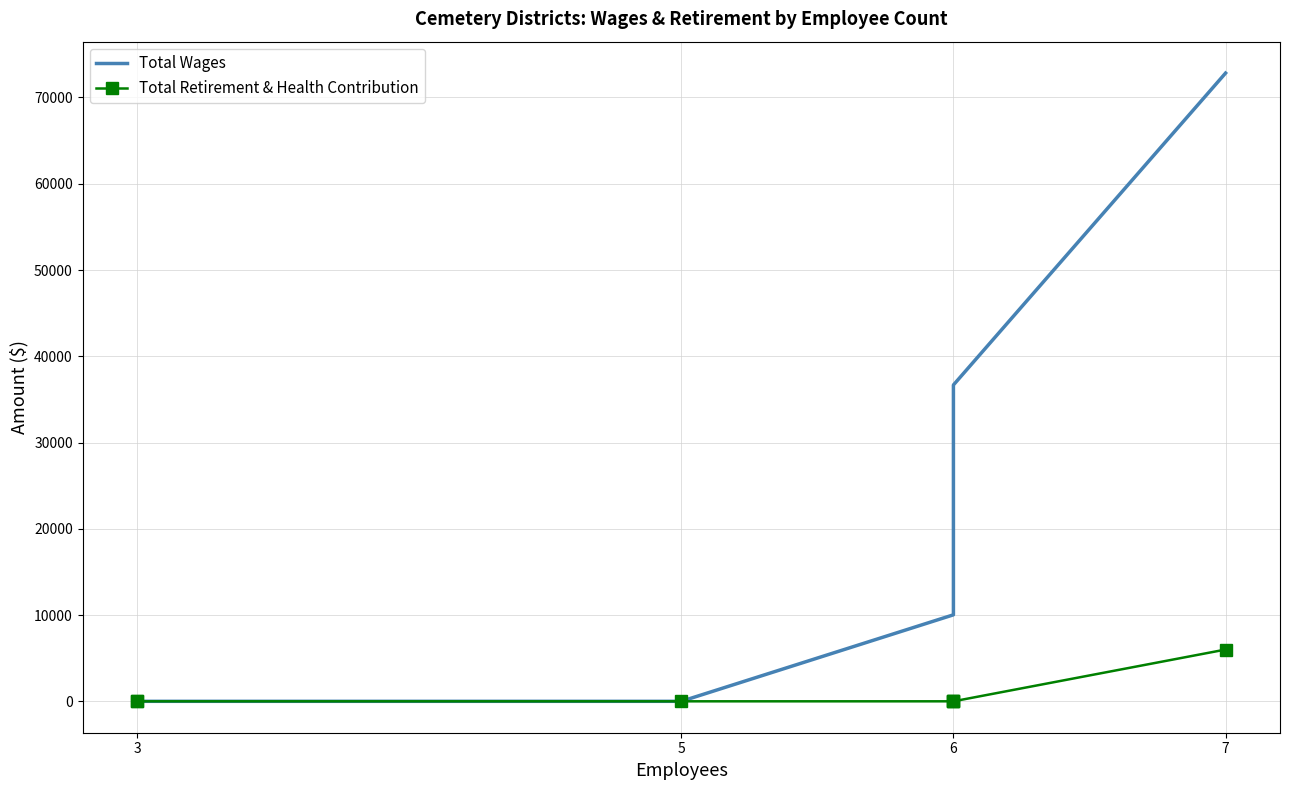

At which label is Total Retirement & Health Contribution closest to 3000?

7